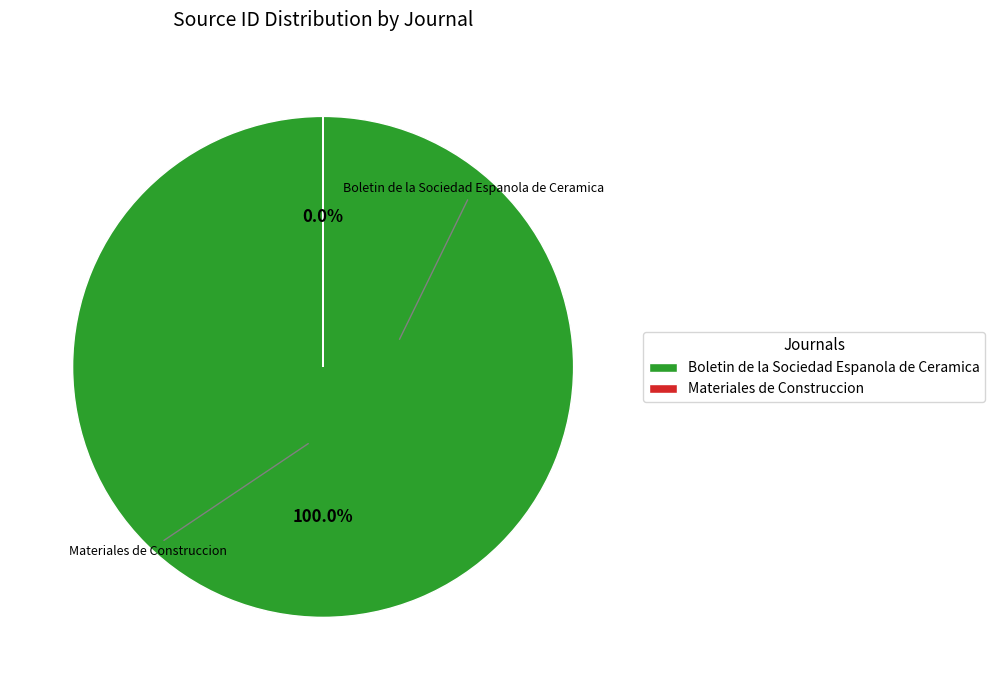

What is the total percentage of Materiales de Construccion and Boletin de la Sociedad Espanola de Ceramica?

100.0%